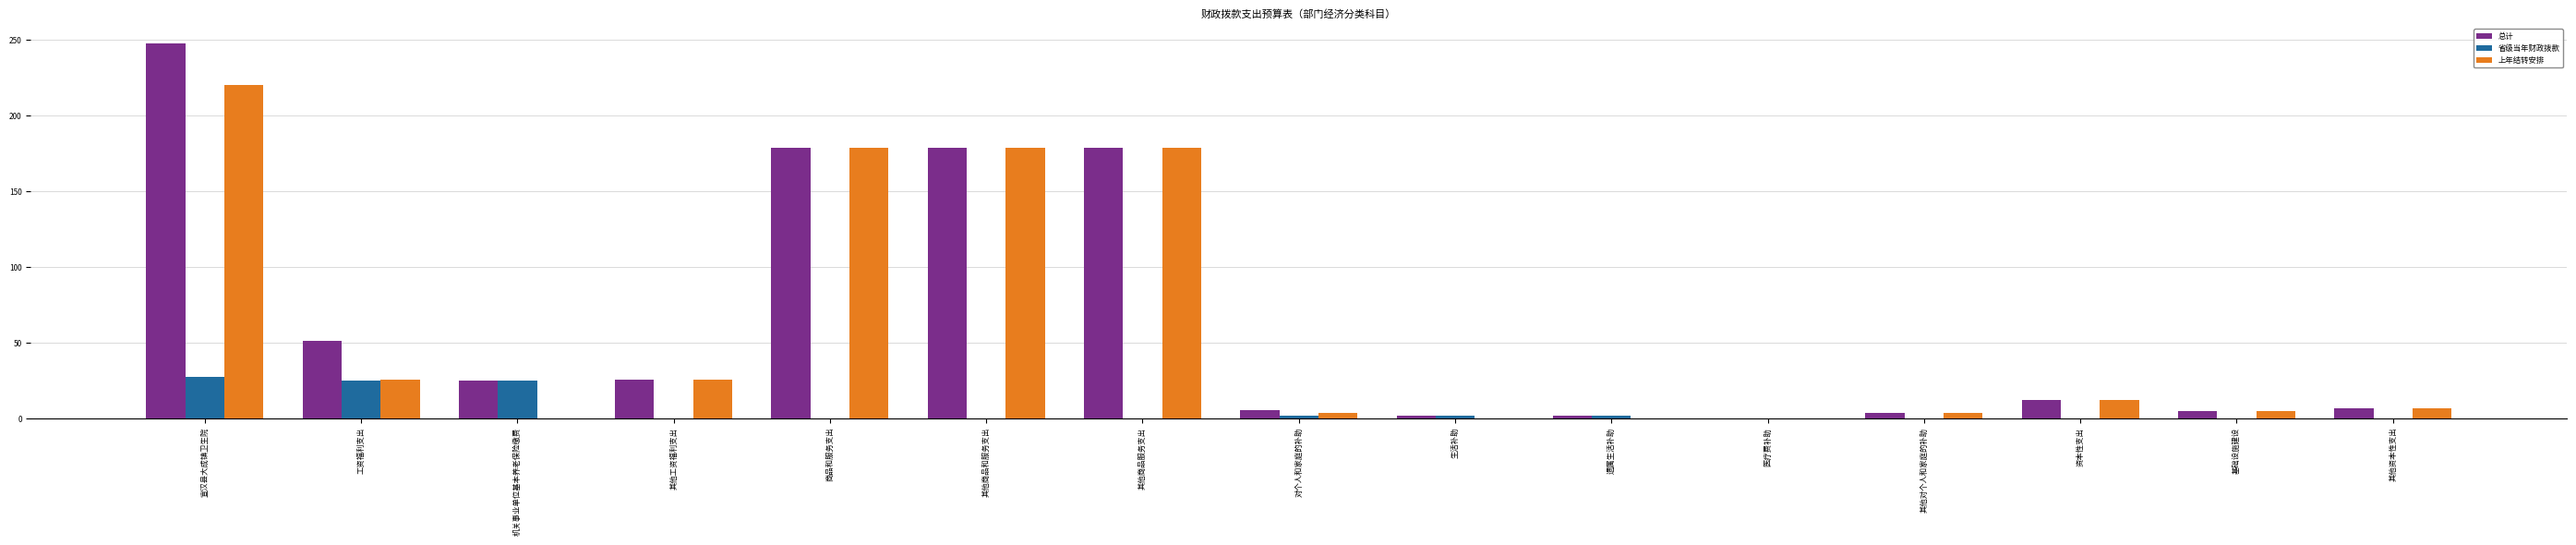

Which series has the largest range (max minus min)?

总计